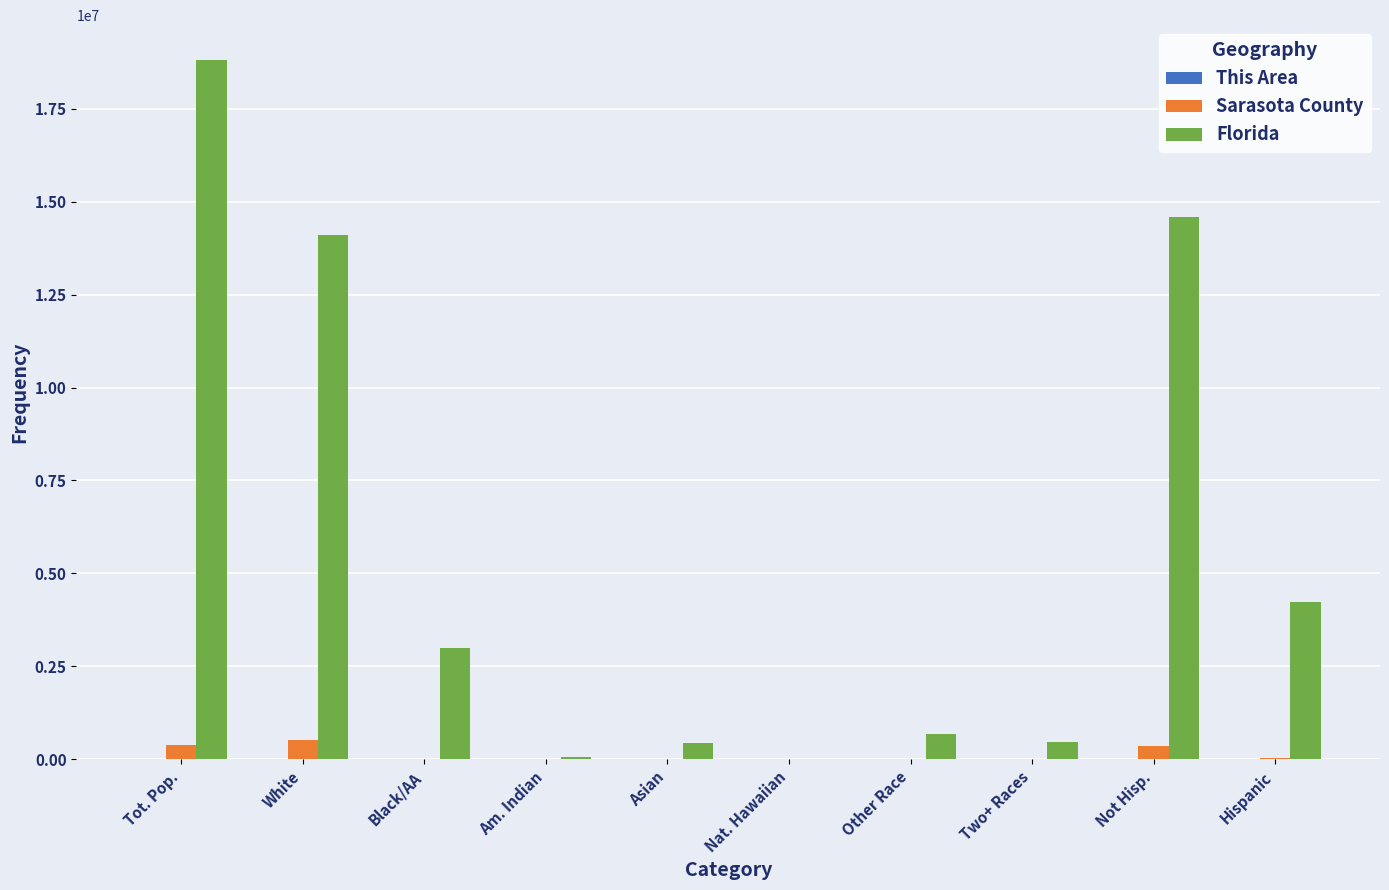

Which label corresponds to the largest value in the chart?

Tot. Pop.